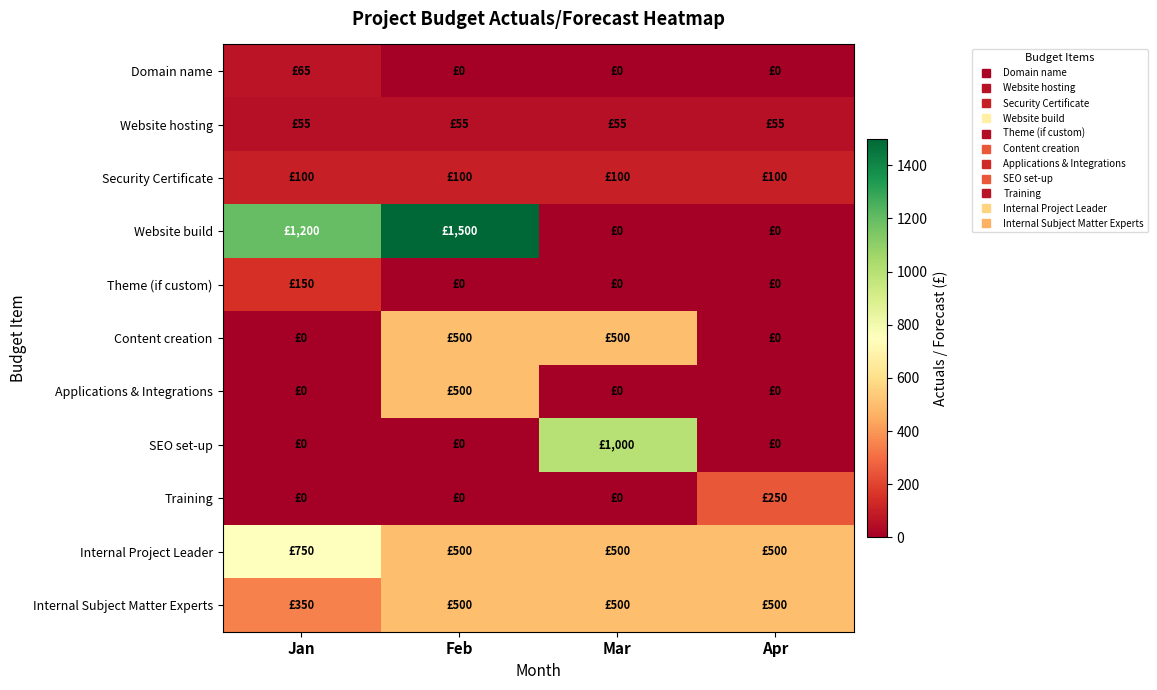

Reading left to right, extract all data points from this chart.

Domain name: Jan=65	Feb=0	Mar=0	Apr=0
Website hosting: Jan=55	Feb=55	Mar=55	Apr=55
Security Certificate: Jan=100	Feb=100	Mar=100	Apr=100
Website build: Jan=1200	Feb=1500	Mar=0	Apr=0
Theme (if custom): Jan=150	Feb=0	Mar=0	Apr=0
Content creation: Jan=0	Feb=500	Mar=500	Apr=0
Applications & Integrations: Jan=0	Feb=500	Mar=0	Apr=0
SEO set-up: Jan=0	Feb=0	Mar=1000	Apr=0
Training: Jan=0	Feb=0	Mar=0	Apr=250
Internal Project Leader: Jan=750	Feb=500	Mar=500	Apr=500
Internal Subject Matter Experts: Jan=350	Feb=500	Mar=500	Apr=500